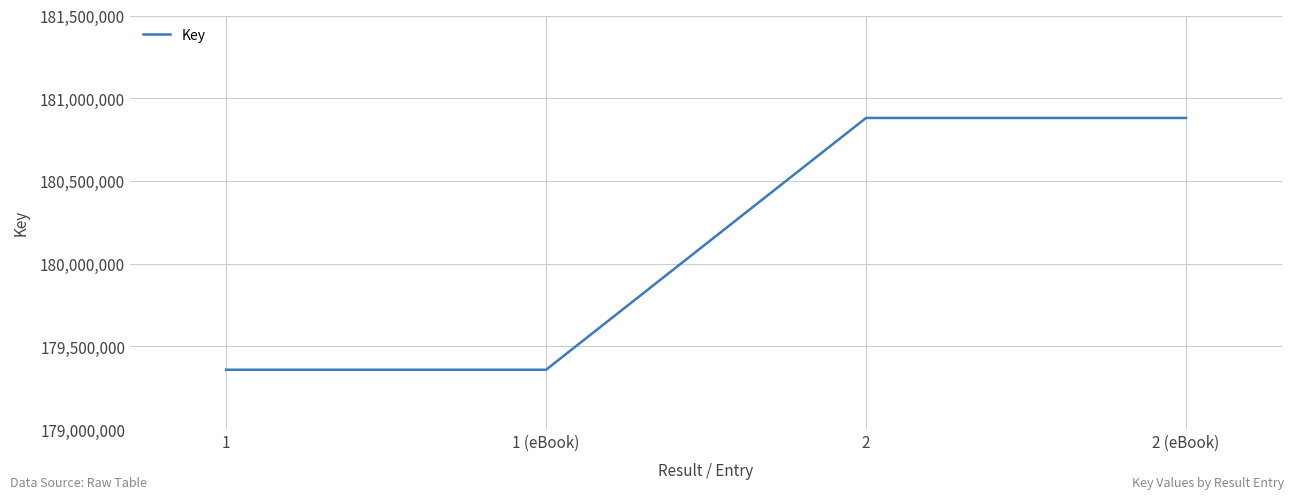

What position from the left is 1?

1